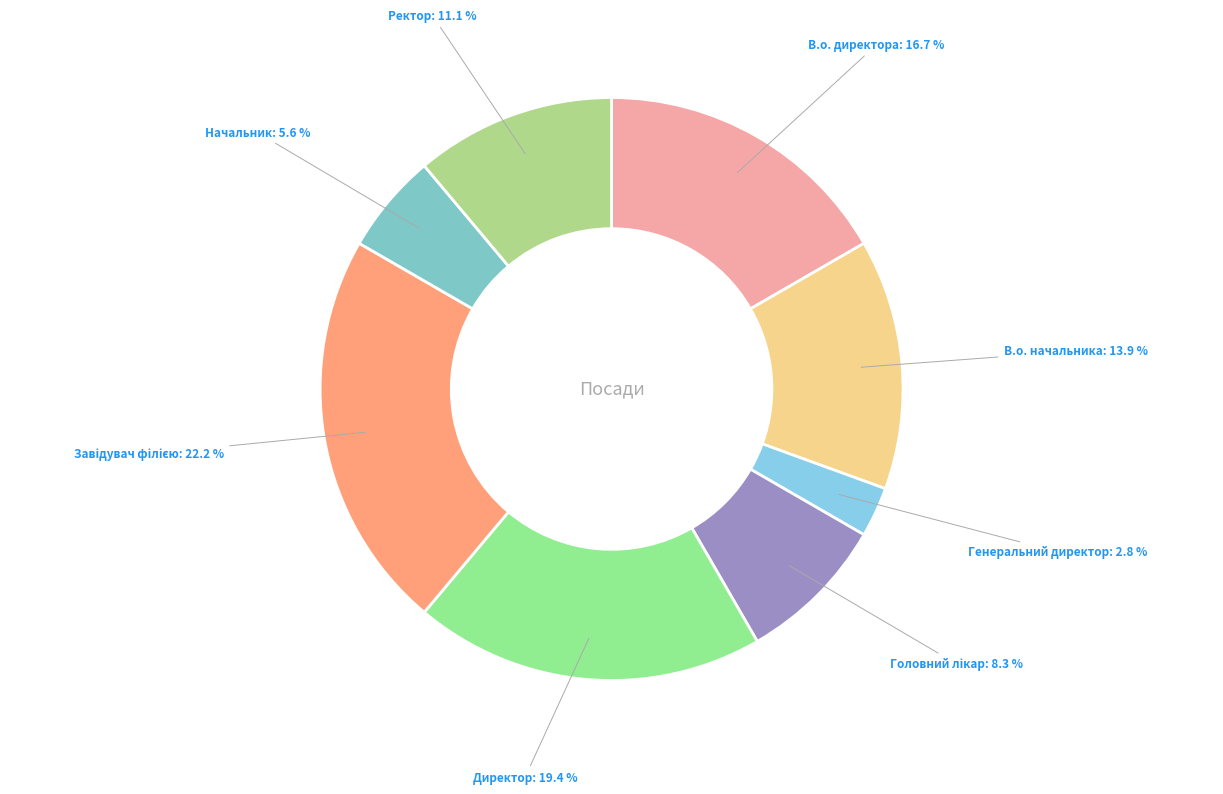

Which has a higher value, Ректор or Директор?

Директор